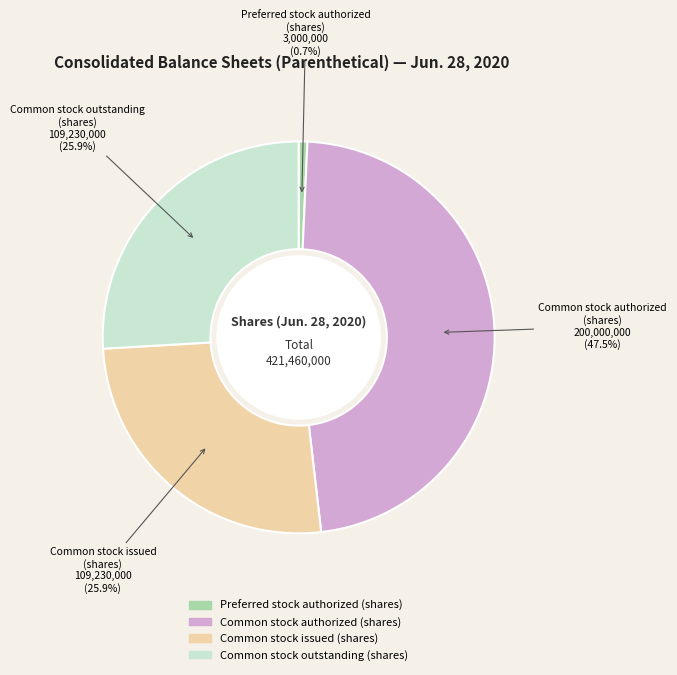

How many slices are in this pie chart?

4